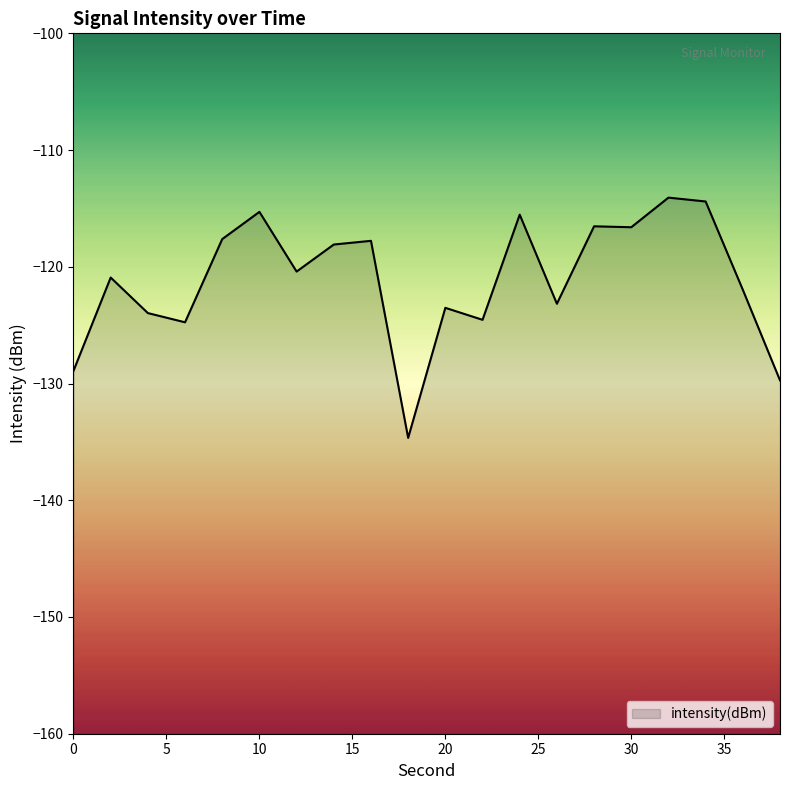

At which category does the data reach its first local peak?

2